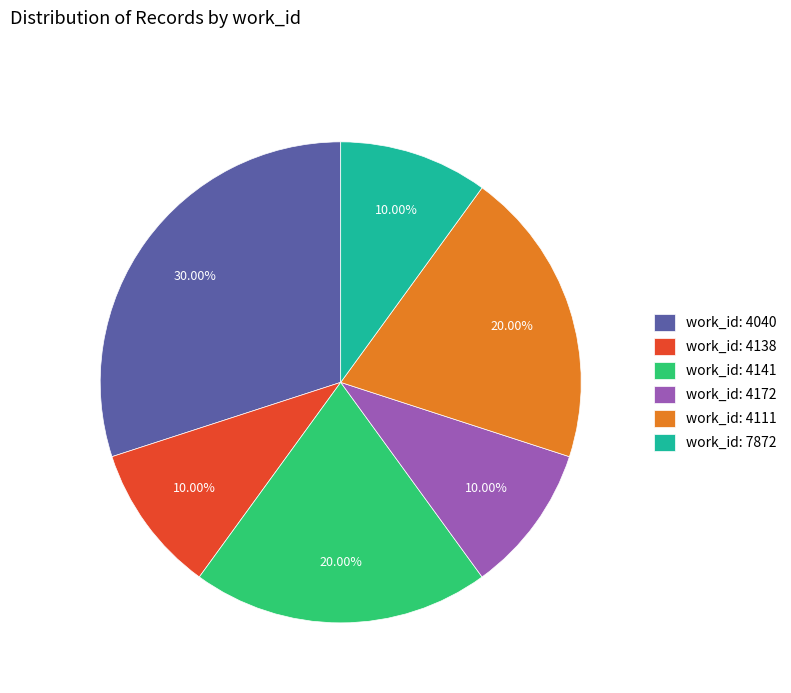

Do work_id: 4111 and work_id: 4172 together represent more than half of the pie?

No